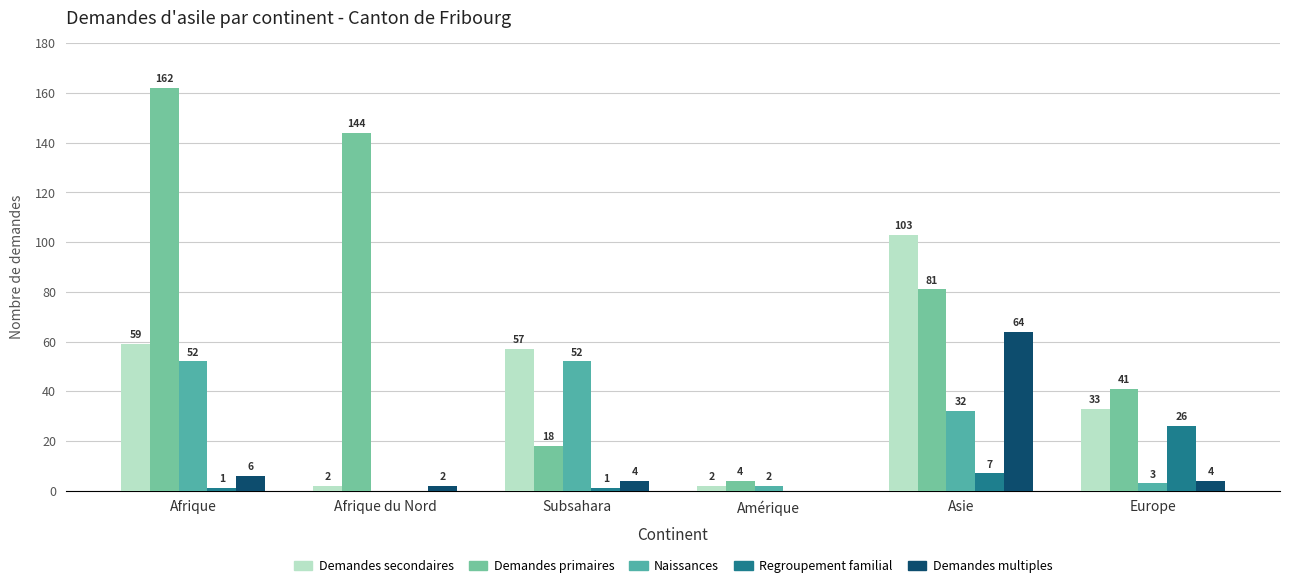

Is the value of Naissances at Subsahara greater than the value of Regroupement familial at Asie?

Yes